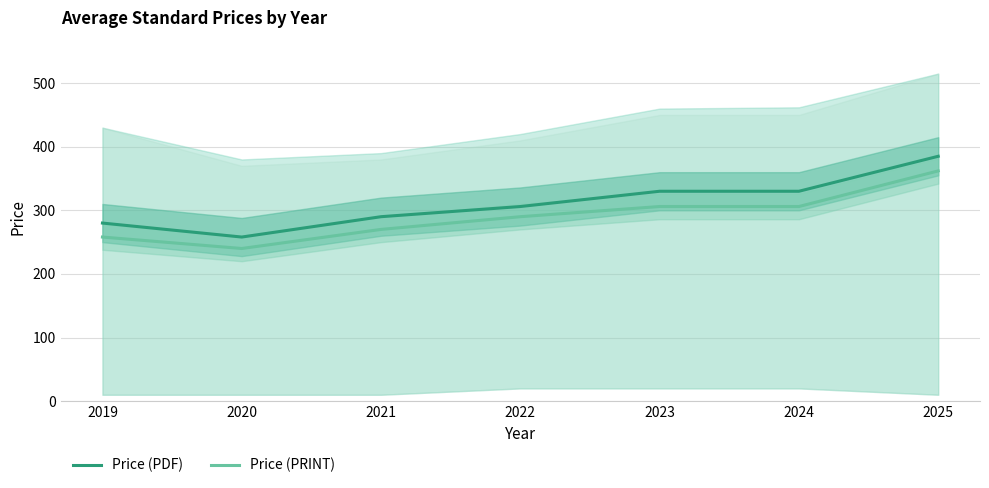

How many interior local valleys does the Price (PRINT) series have?

1